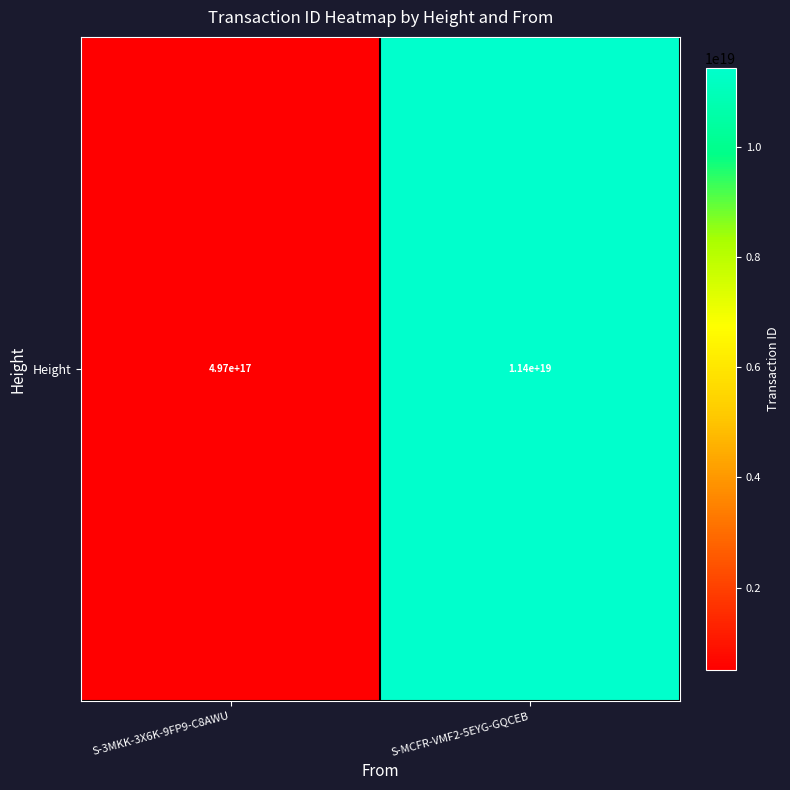

At which category does the chart reach its peak across all series?

S-MCFR-VMF2-5EYG-GQCEB